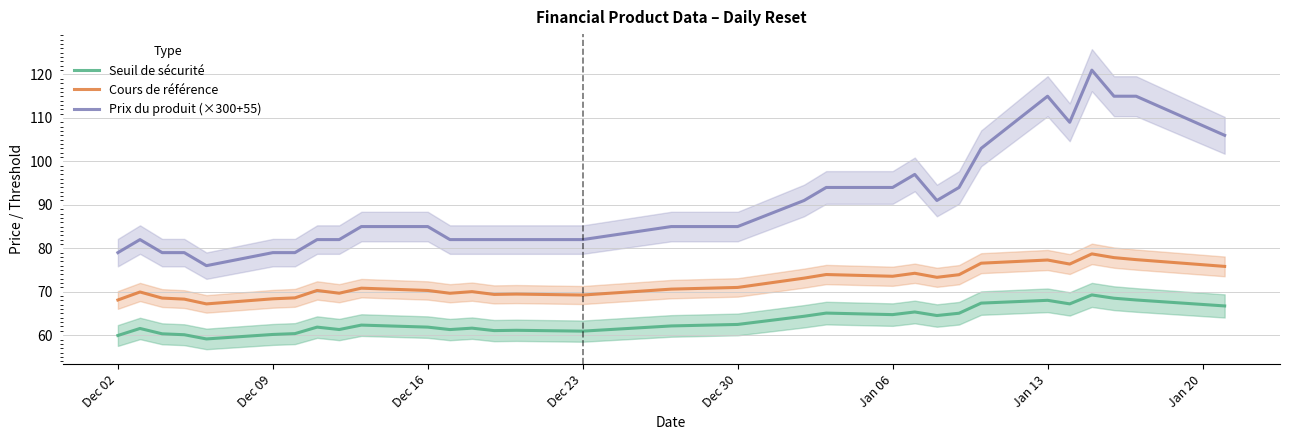

True or false: Prix du produit (×300+55) and Cours de référence intersect in this chart.

False